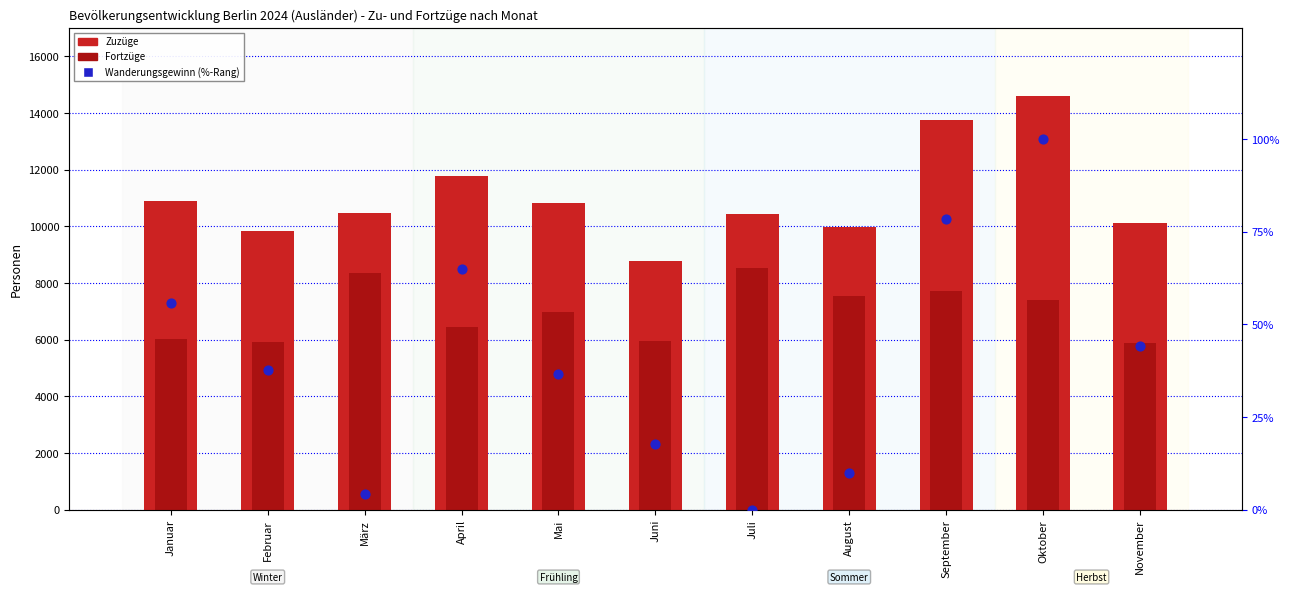

At which category is the sum across all series the highest?

Oktober